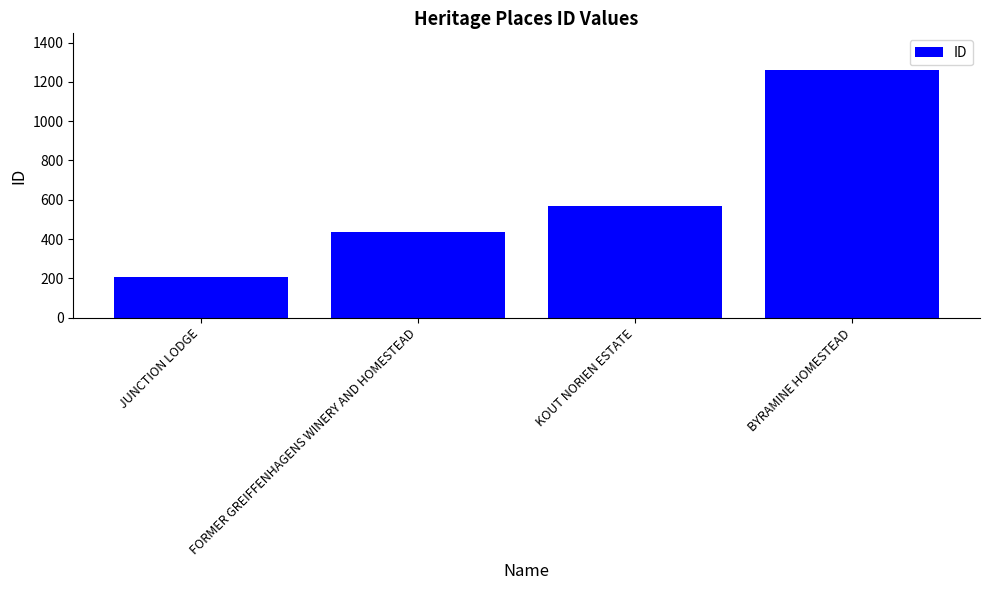

What value does the data have at BYRAMINE HOMESTEAD, to the nearest 100?

1300